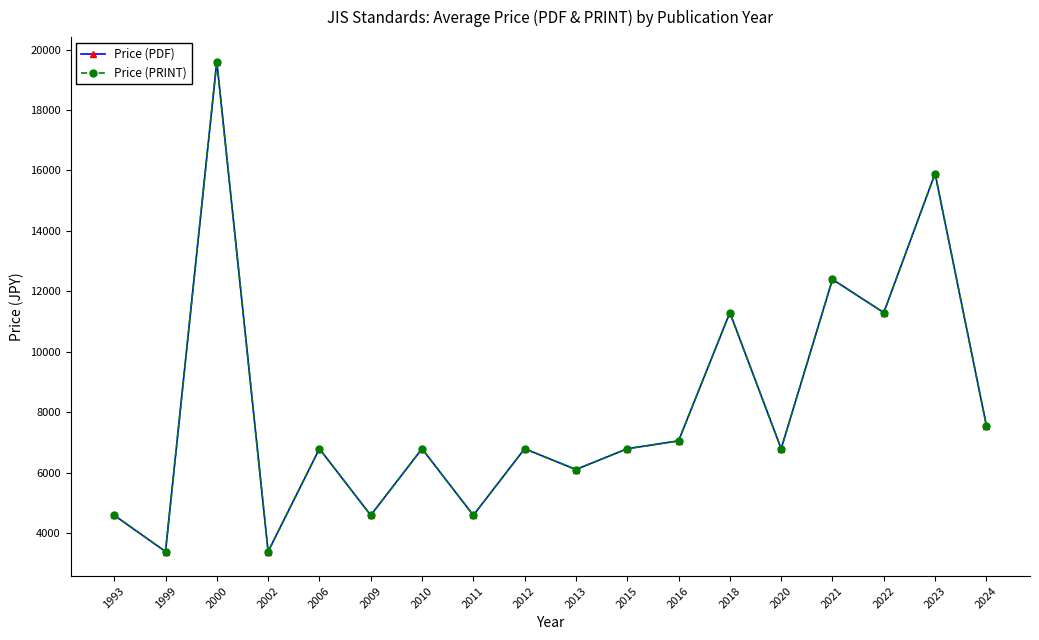

Is this an area chart (filled region under the line)?

No